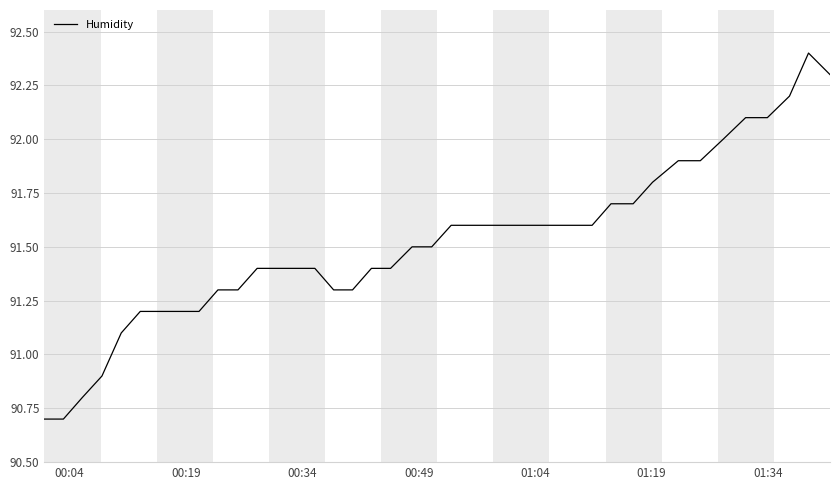

What is the smallest value displayed?

90.7